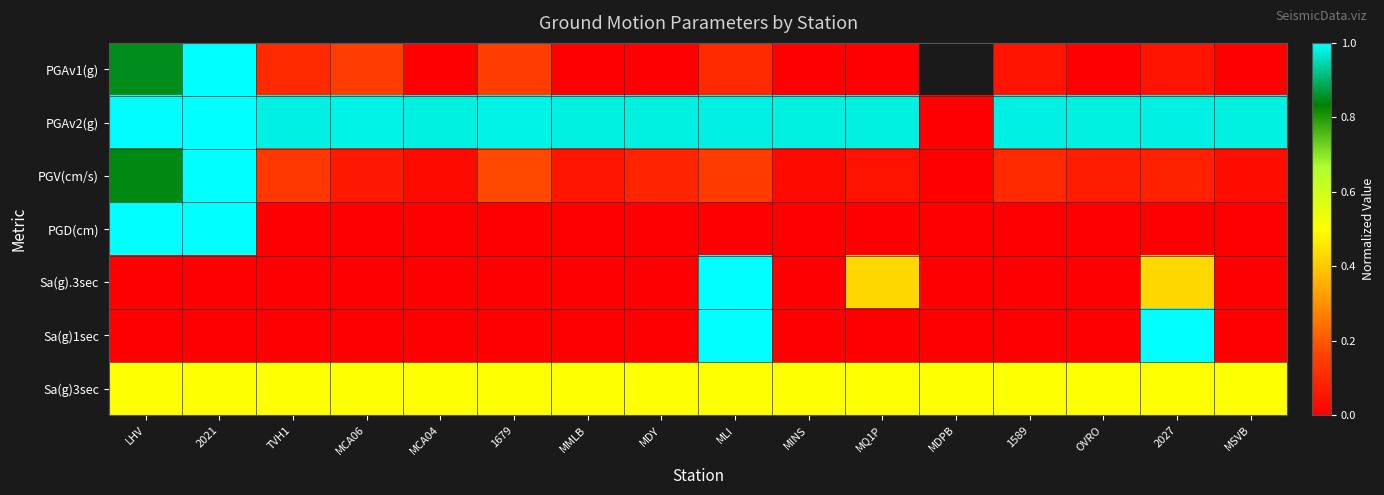

The PGD(cm) series shows 0.4 at MDY. True or false?

False